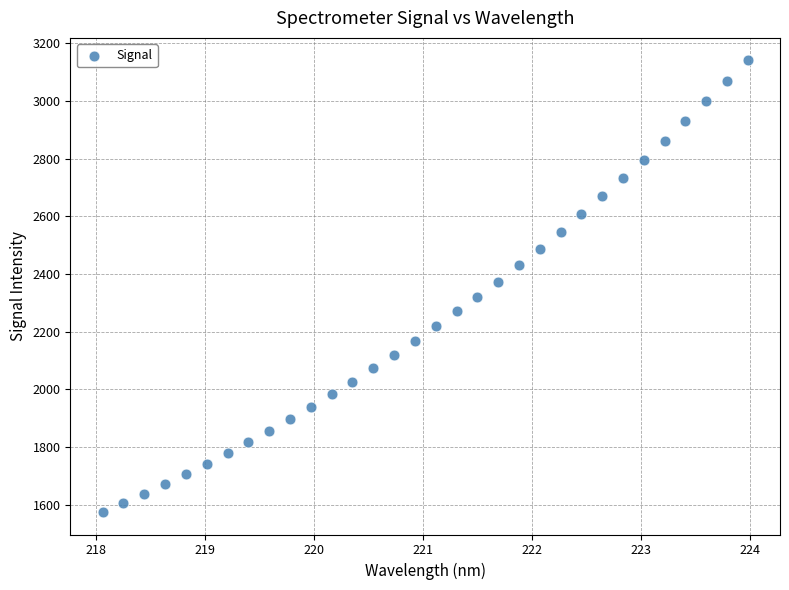

What is the range of X values (max minus min)?

5.9